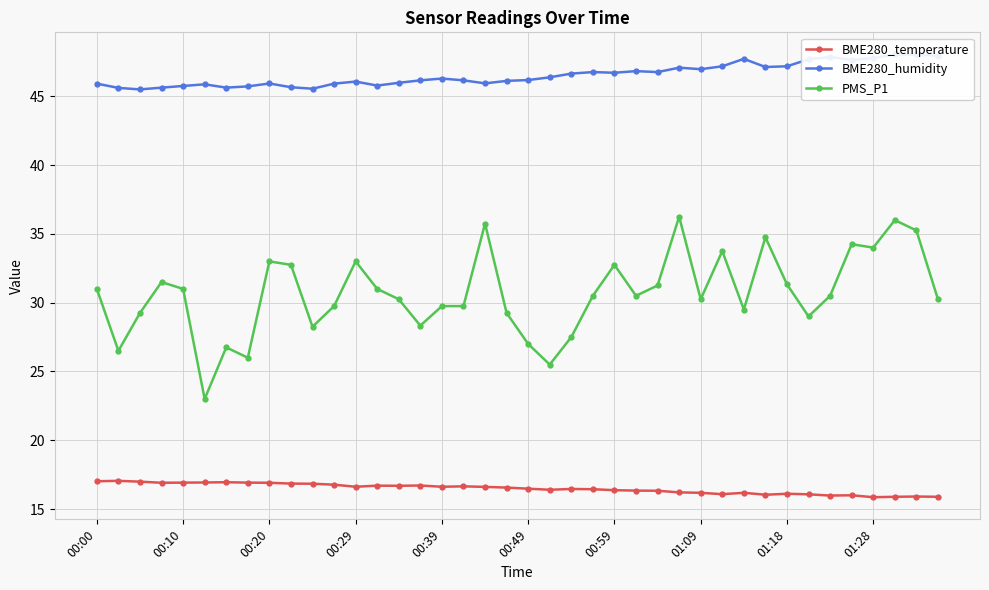

How many lines are shown in the chart?

3